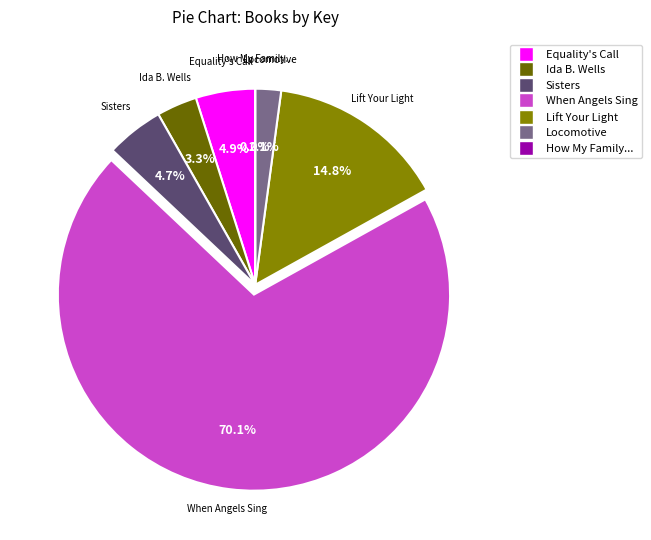

Does any single category account for the majority?

Yes